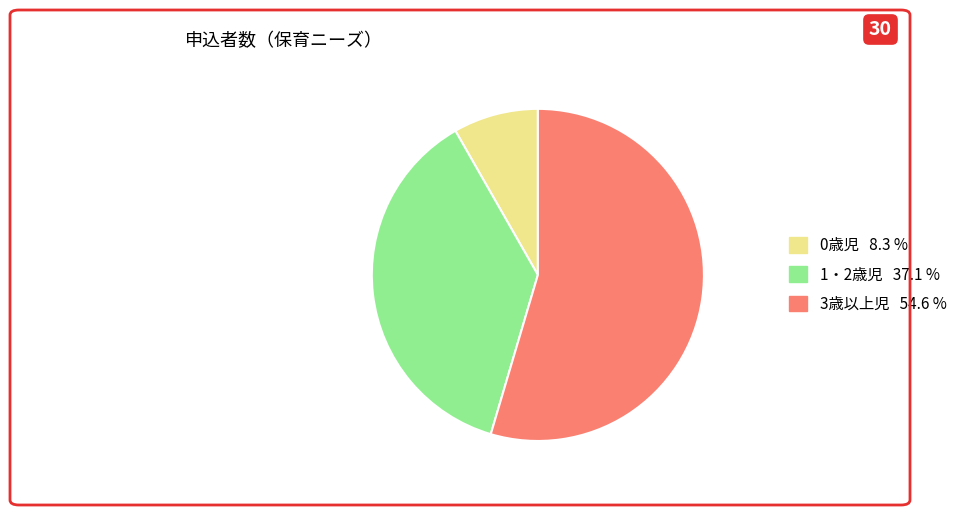

Rank the categories by value from lowest to highest.

0歳児, 1・2歳児, 3歳以上児